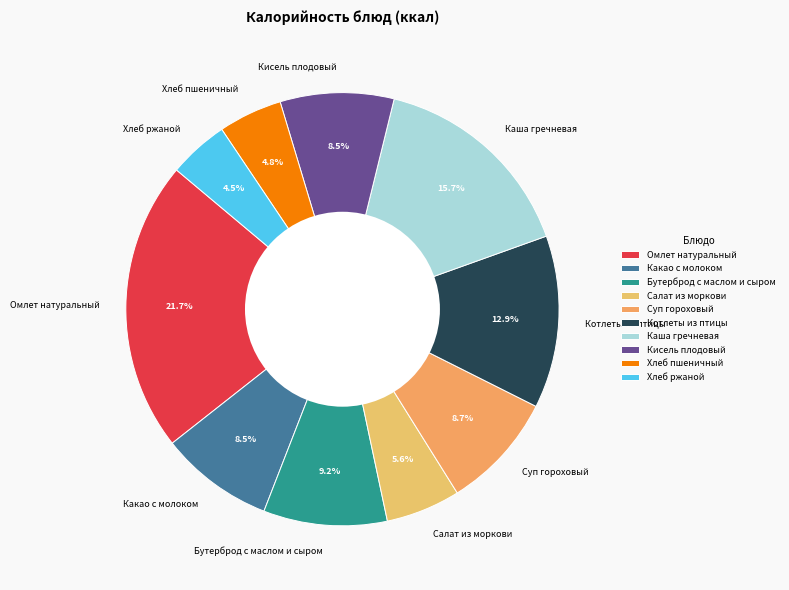

Approximately how many times larger is the value at Какао с молоком compared to Котлеты из птицы?

0.7